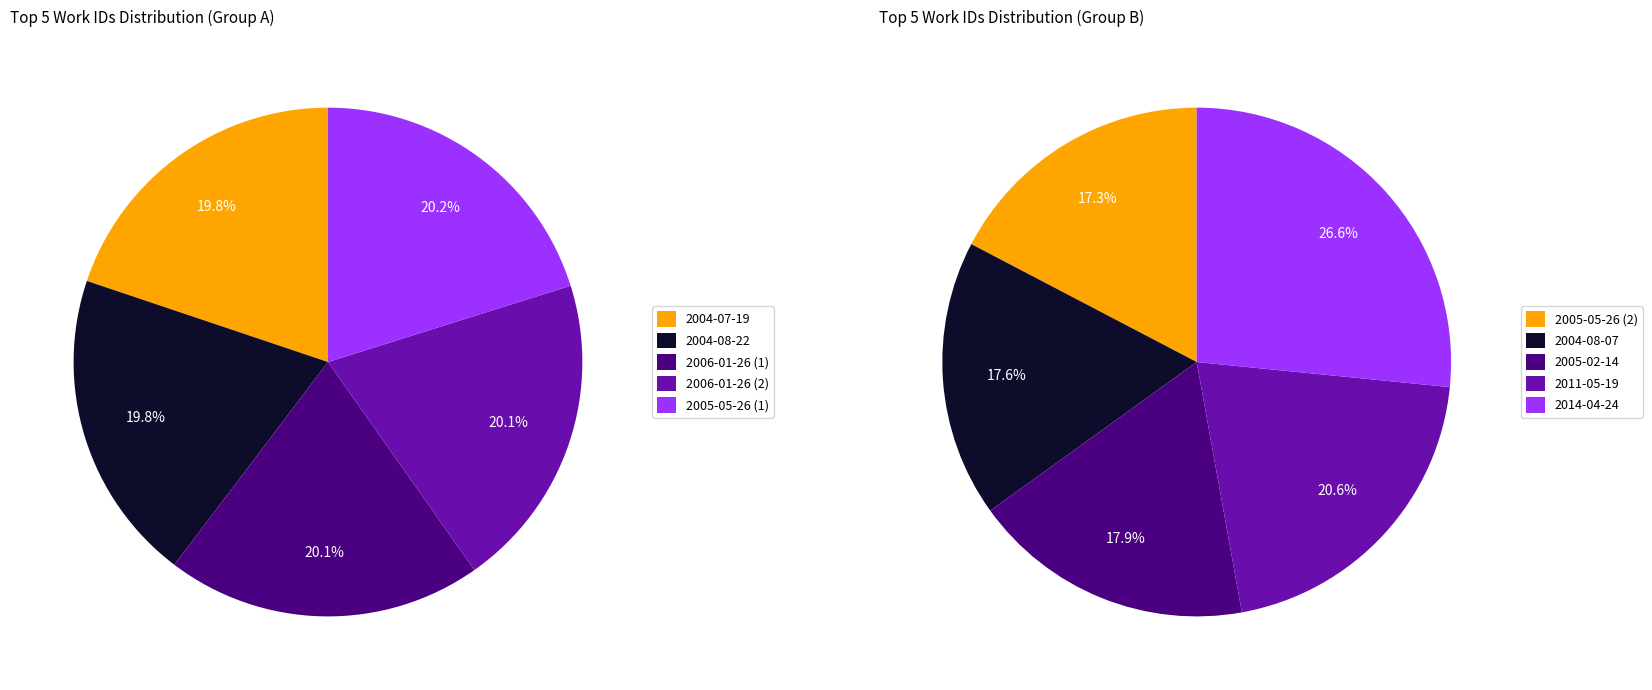

How many slices are in this pie chart?

10